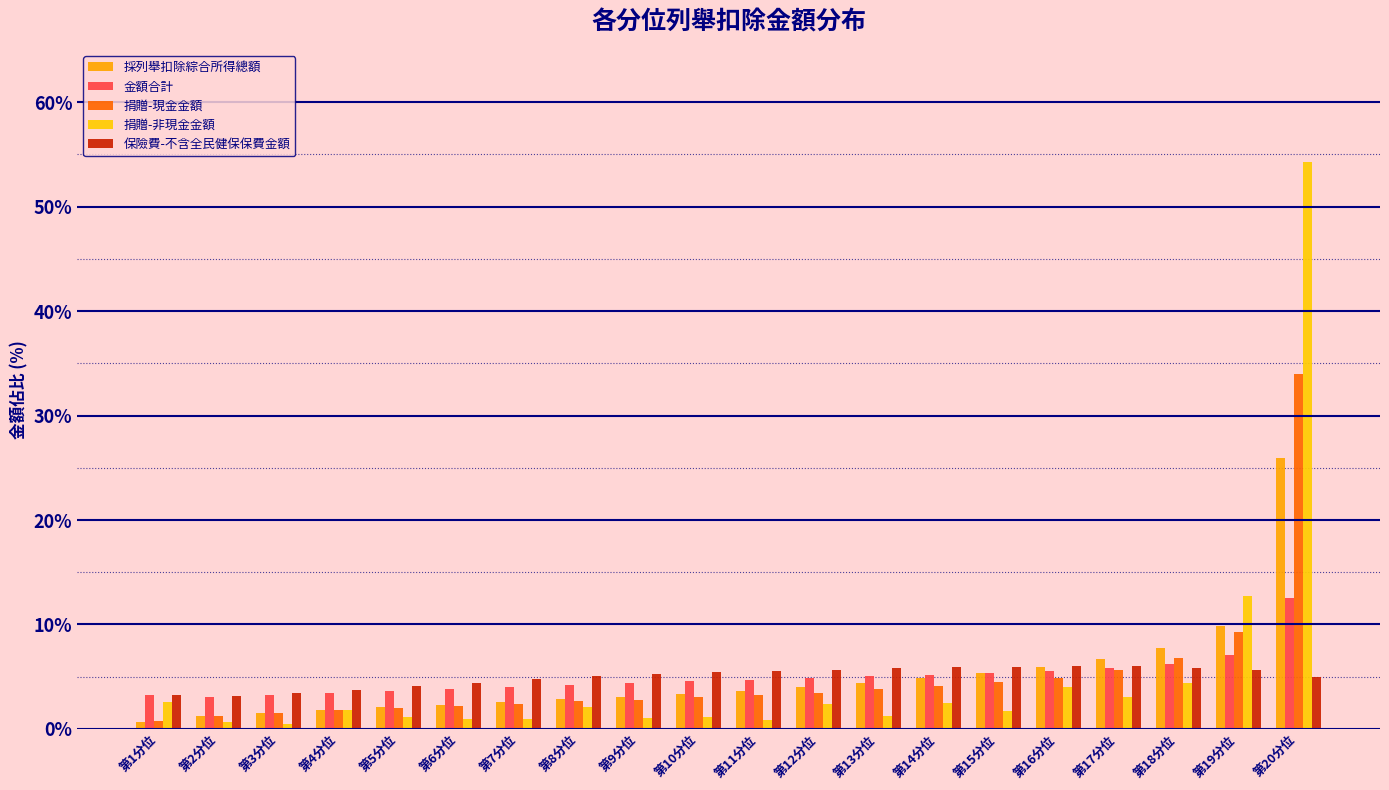

Between 第5分位 and 第11分位, which series saw the biggest shift?

採列舉扣除綜合所得總額